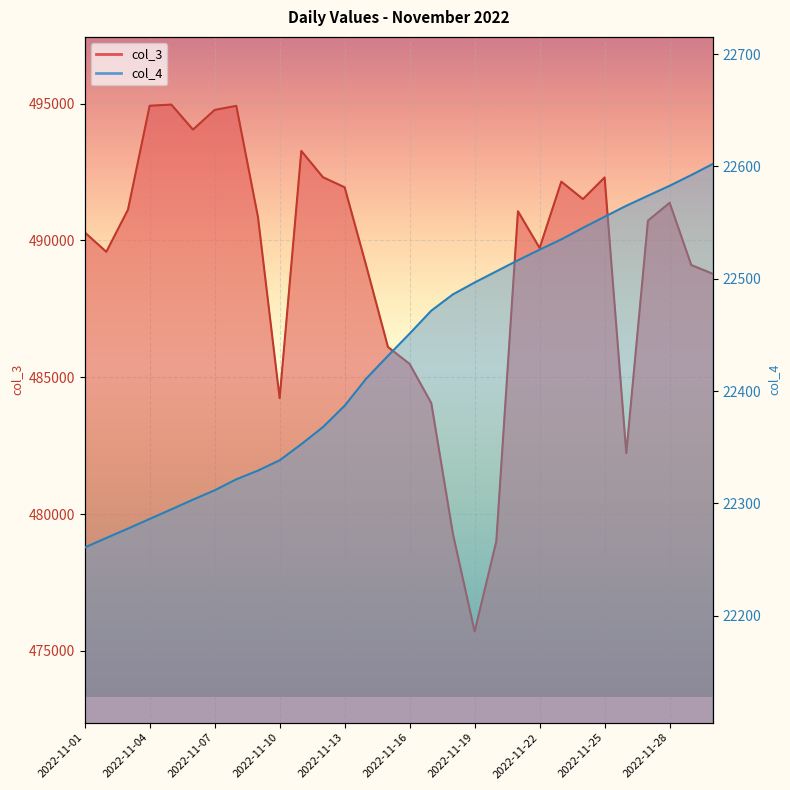

Which category has the lowest value in the col_4 series?

2022-11-01